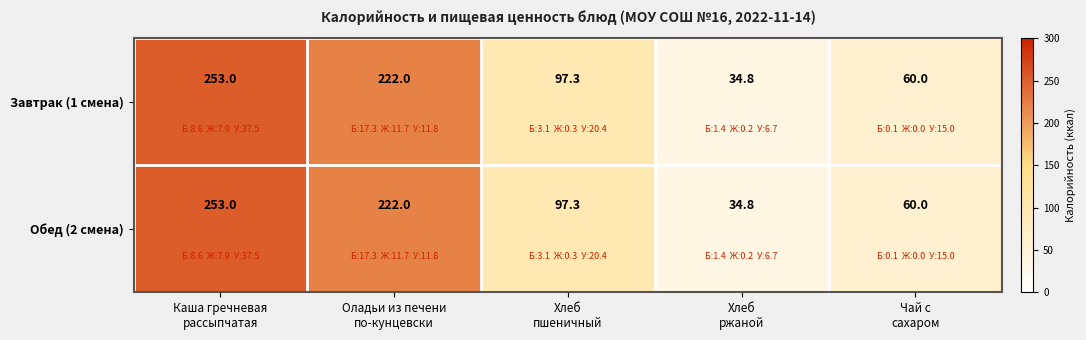

How many Завтрак (1 смена) values are between 60 and 222?

3